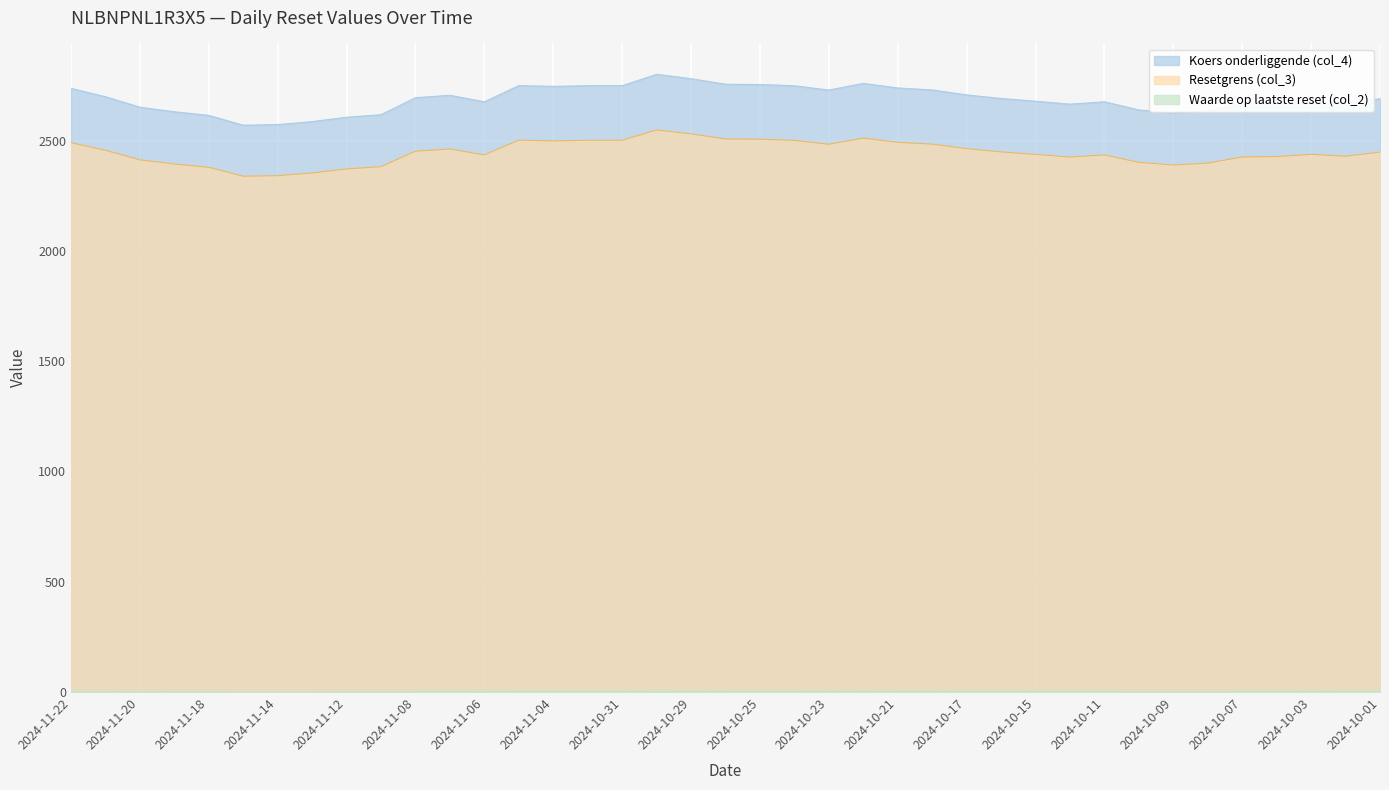

At which label does Waarde op laatste reset (col_2) reach its minimum?

2024-11-15